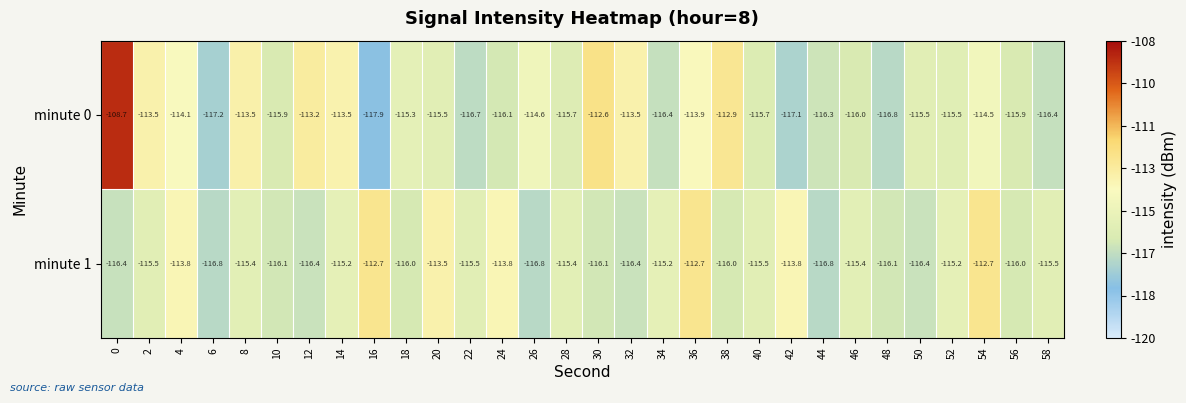

Rank the series by their average value, from highest to lowest.

minute 0, minute 1